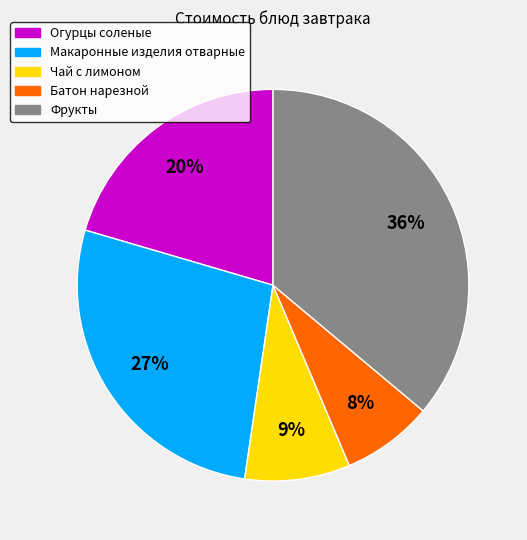

Is it true that Огурцы соленые is 20% of the pie?

True